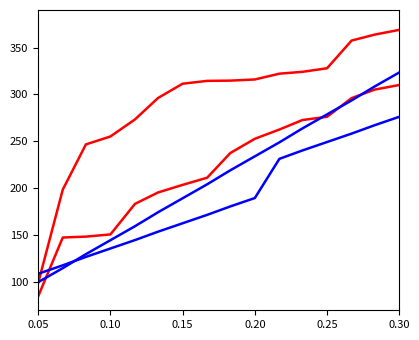

Which series has the largest total across all categories?

intensity_line1